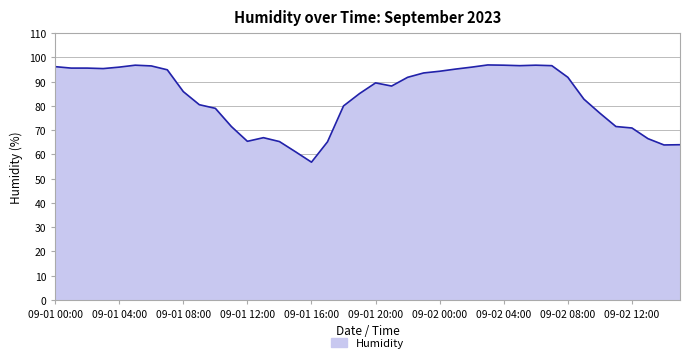

What is the smallest value displayed?

56.8